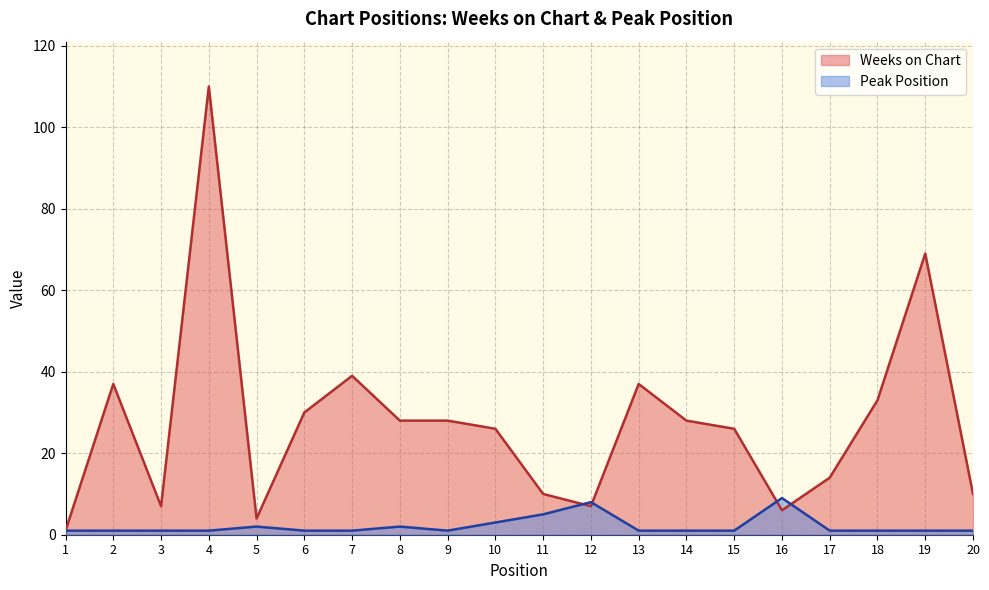

How many interior local valleys does the Weeks on Chart series have?

4